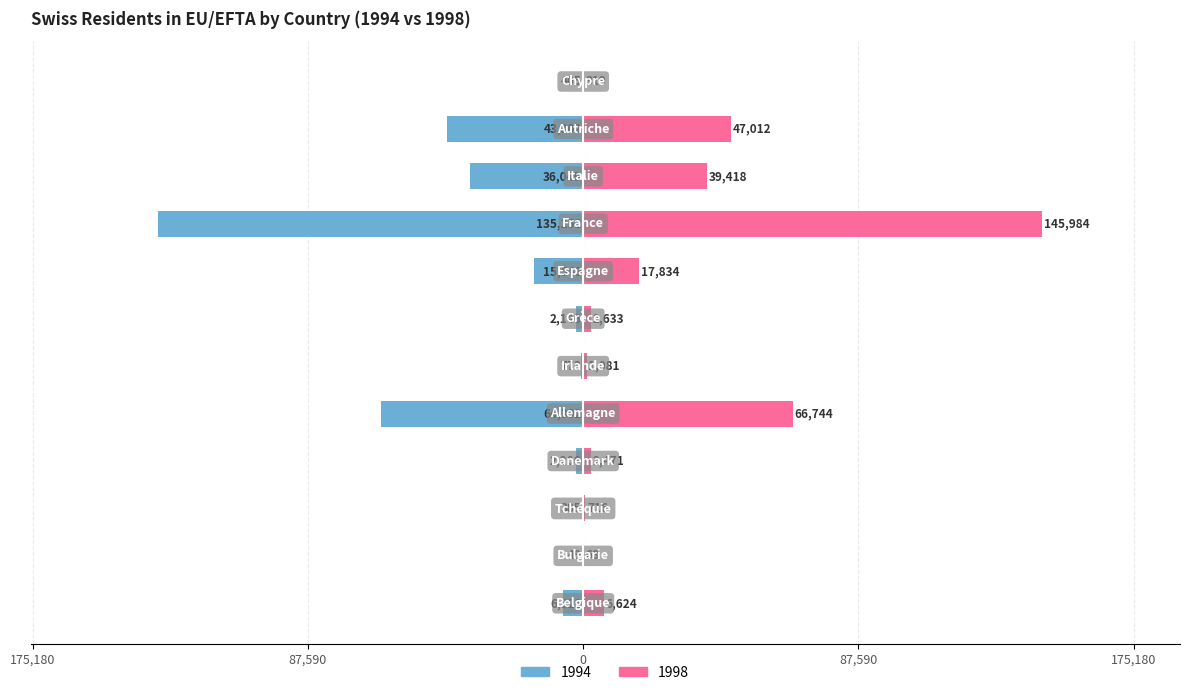

What is the minimum value shown in the chart?

49